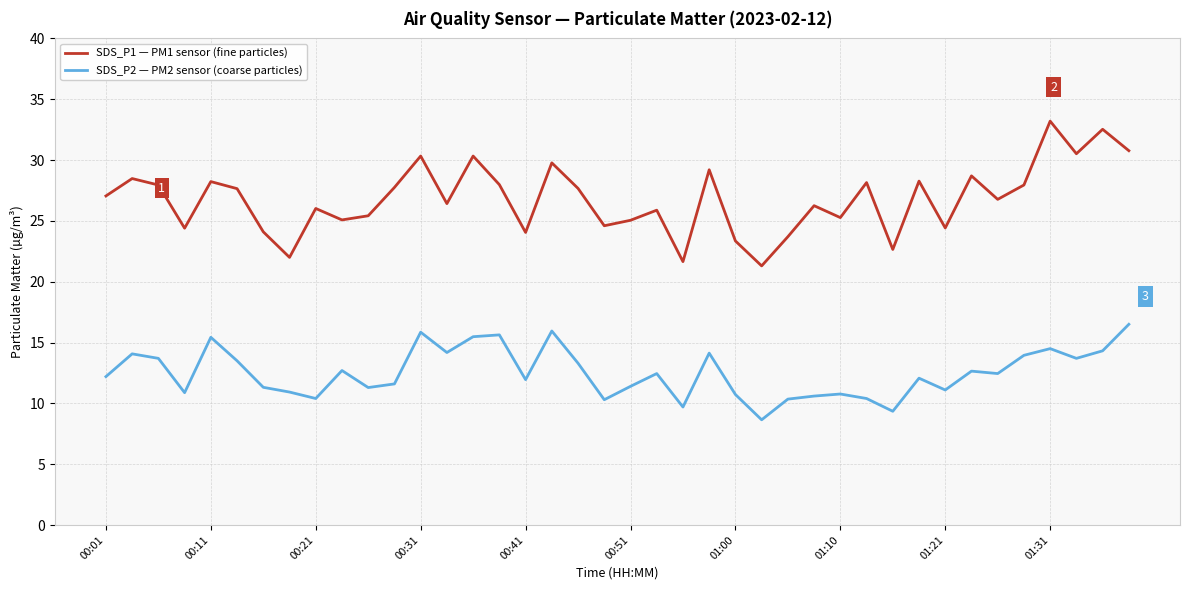

What is the difference between the maximum and minimum values in the SDS_P1 — PM1 sensor (fine particles) series?

11.9